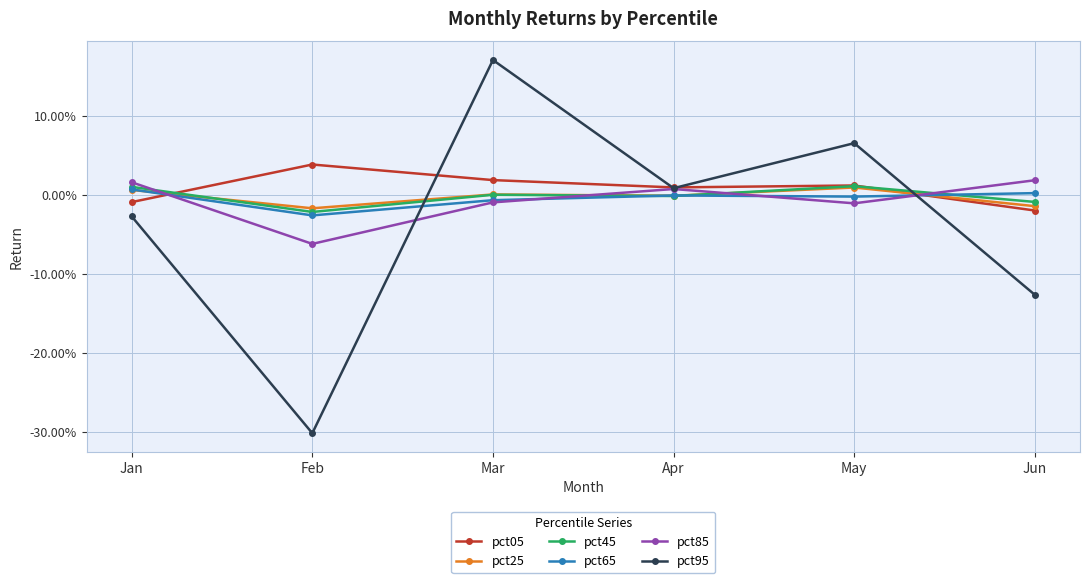

What are all the series names shown in the legend?

pct05, pct25, pct45, pct65, pct85, pct95